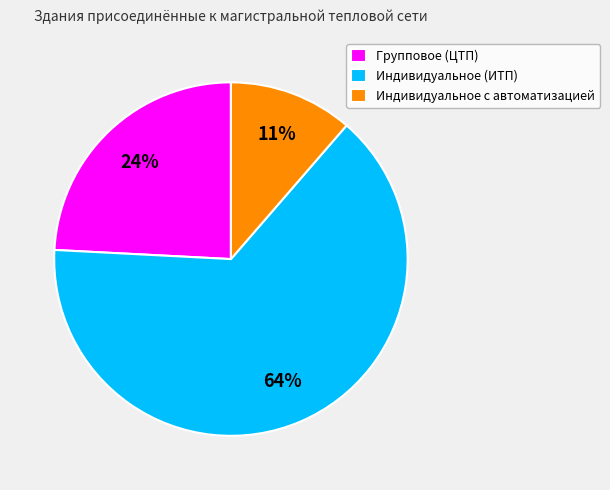

To the nearest percent, what is the combined percentage of Индивидуальное с автоматизацией and Индивидуальное (ИТП)?

76%